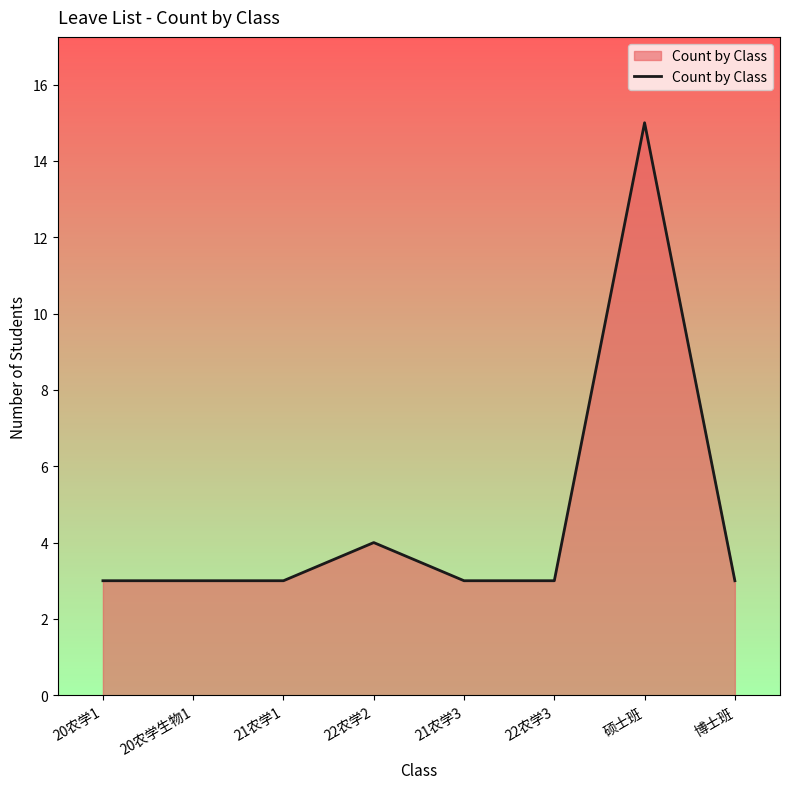

Approximately how many times larger is the value at 硕士班 compared to 22农学3?

5.0